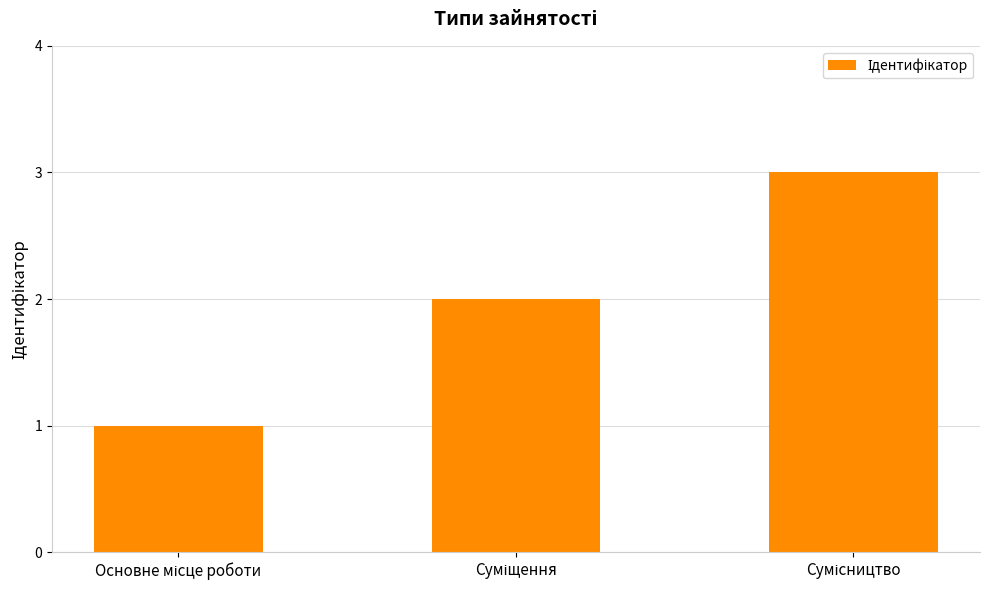

What is the maximum value shown in the chart?

3